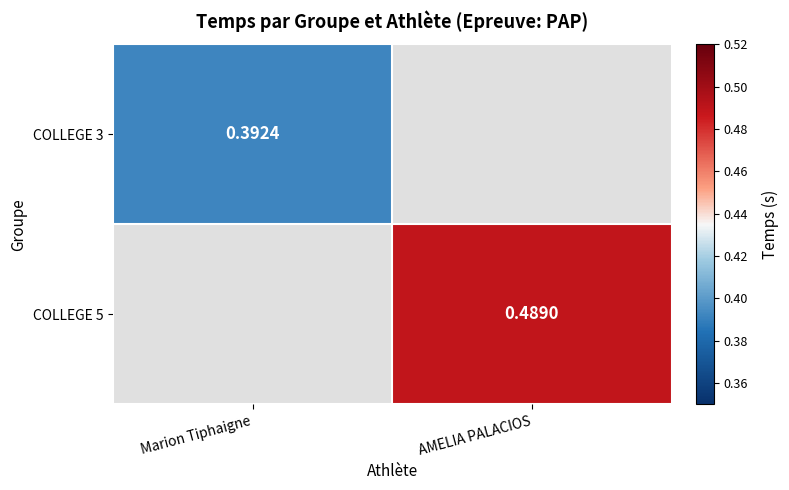

What is the greatest value displayed?

0.5